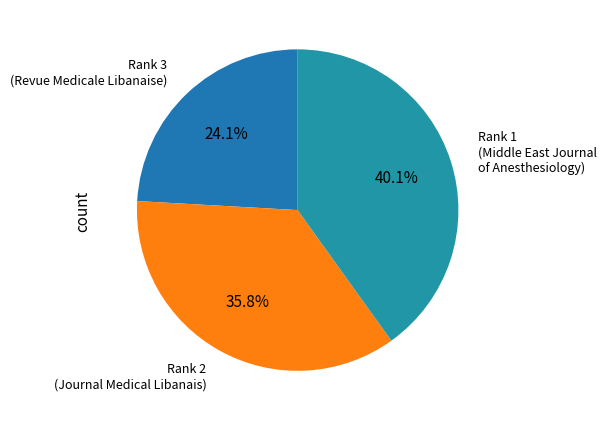

Which category has the biggest portion of the pie?

Rank 1 (Middle East Journal of Anesthesiology)